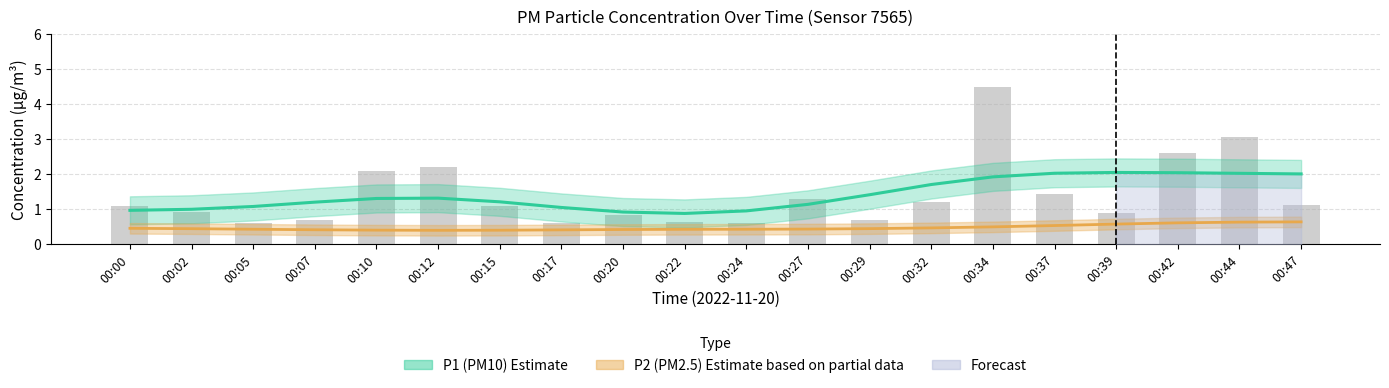

What is the difference between the second highest and second lowest values?

2.5